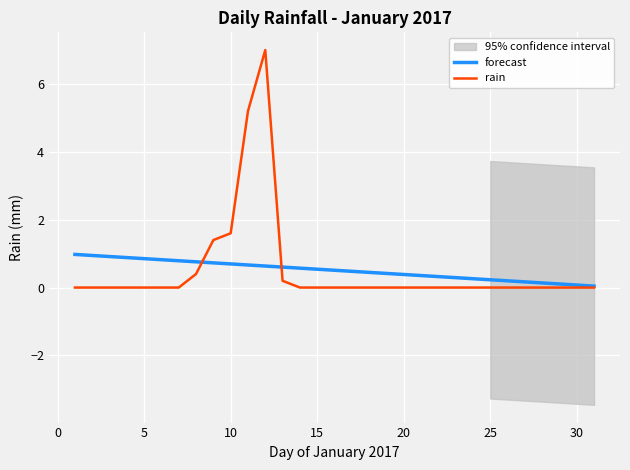

The forecast series shows 0.2 at 25. True or false?

True